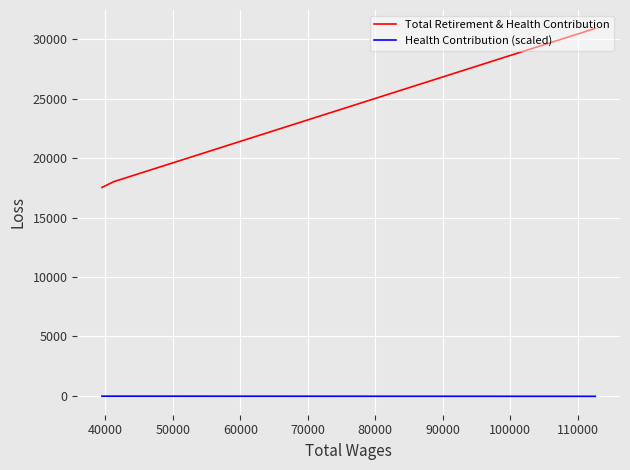

What is the sum of all Health Contribution (scaled) values?

-66.5